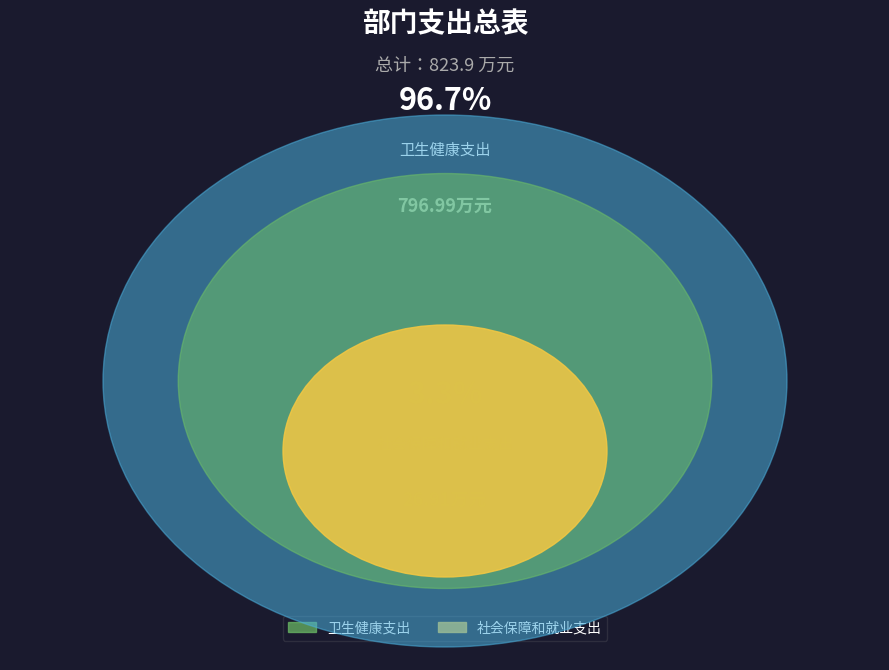

To the nearest percent, what percentage of the pie is 卫生健康支出?

97%